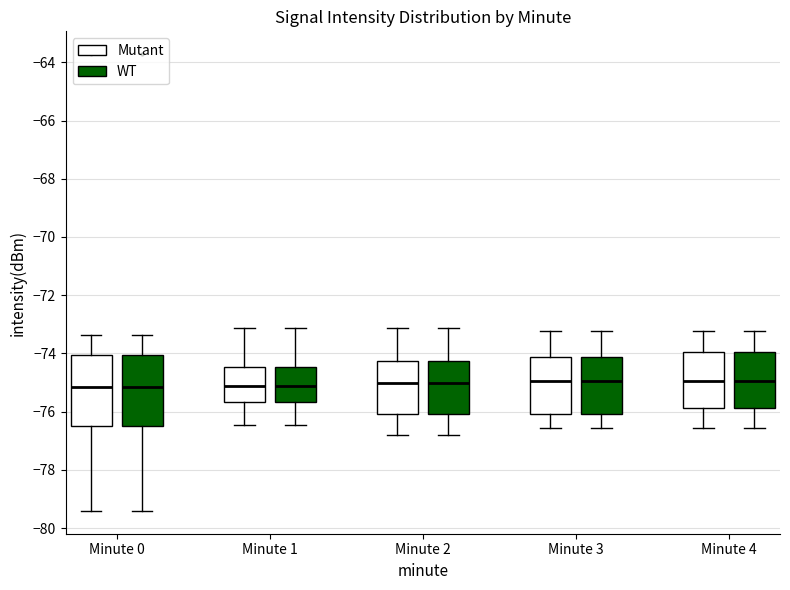

Reading left to right, read every box against the y-axis: the position of its median line, the range the box covers, and the ends of its whiskers. The values are not printed on the chart, so give them approximately, as read against the axis.

Minute 0 (Mutant): median -75.2, box -76.4 to -74.0, whiskers -79.4 to -73.4
Minute 0 (WT): median -75.2, box -76.4 to -74.0, whiskers -79.4 to -73.4
Minute 1 (Mutant): median -75.2, box -75.6 to -74.4, whiskers -76.4 to -73.2
Minute 1 (WT): median -75.2, box -75.6 to -74.4, whiskers -76.4 to -73.2
Minute 2 (Mutant): median -75.0, box -76.0 to -74.2, whiskers -76.8 to -73.2
Minute 2 (WT): median -75.0, box -76.0 to -74.2, whiskers -76.8 to -73.2
Minute 3 (Mutant): median -75.0, box -76.0 to -74.2, whiskers -76.6 to -73.2
Minute 3 (WT): median -75.0, box -76.0 to -74.2, whiskers -76.6 to -73.2
Minute 4 (Mutant): median -75.0, box -75.8 to -74.0, whiskers -76.6 to -73.2
Minute 4 (WT): median -75.0, box -75.8 to -74.0, whiskers -76.6 to -73.2